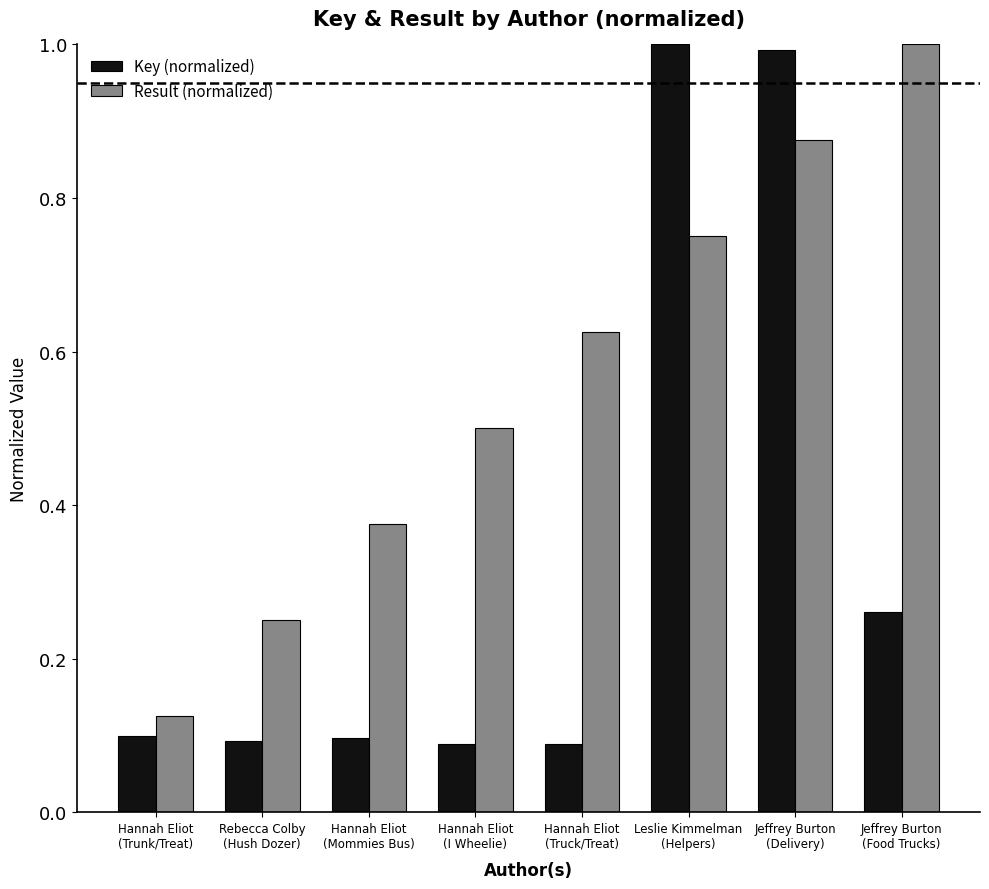

What is the label of the 5th bar from the left?

Hannah Eliot
(Truck/Treat)